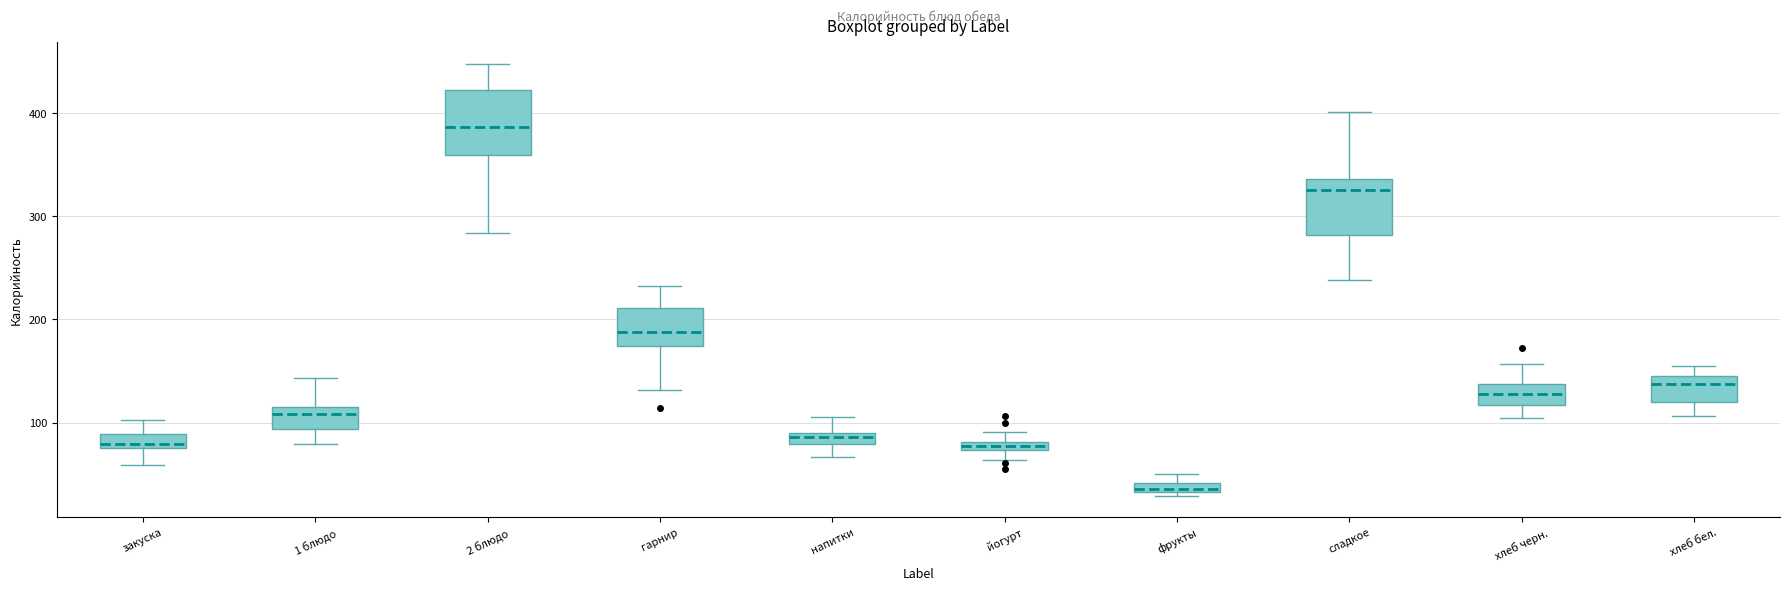

Where is the upper edge of the box for 2 блюдо on the y-axis? The values are not printed on the chart, so give them approximately, as read against the axis.

420